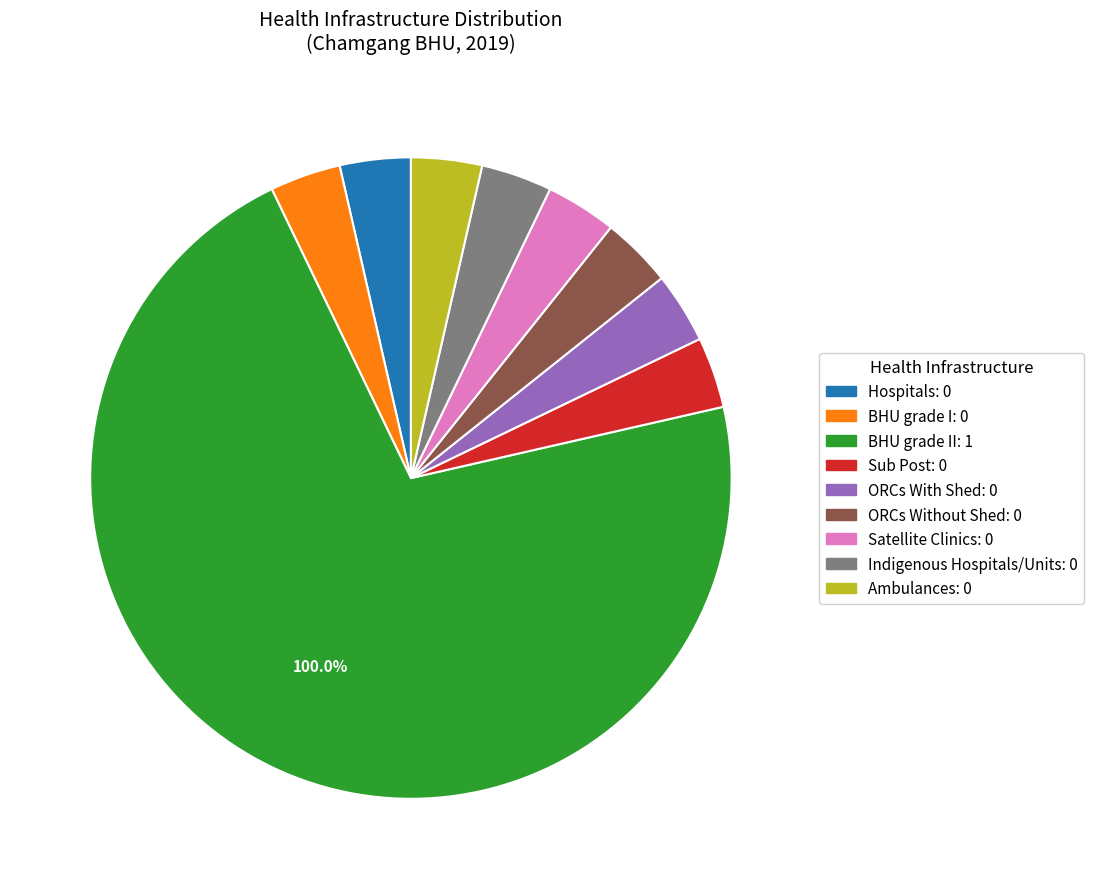

Combined, what portion of the pie is Sub Post and BHU grade II?

100.0%